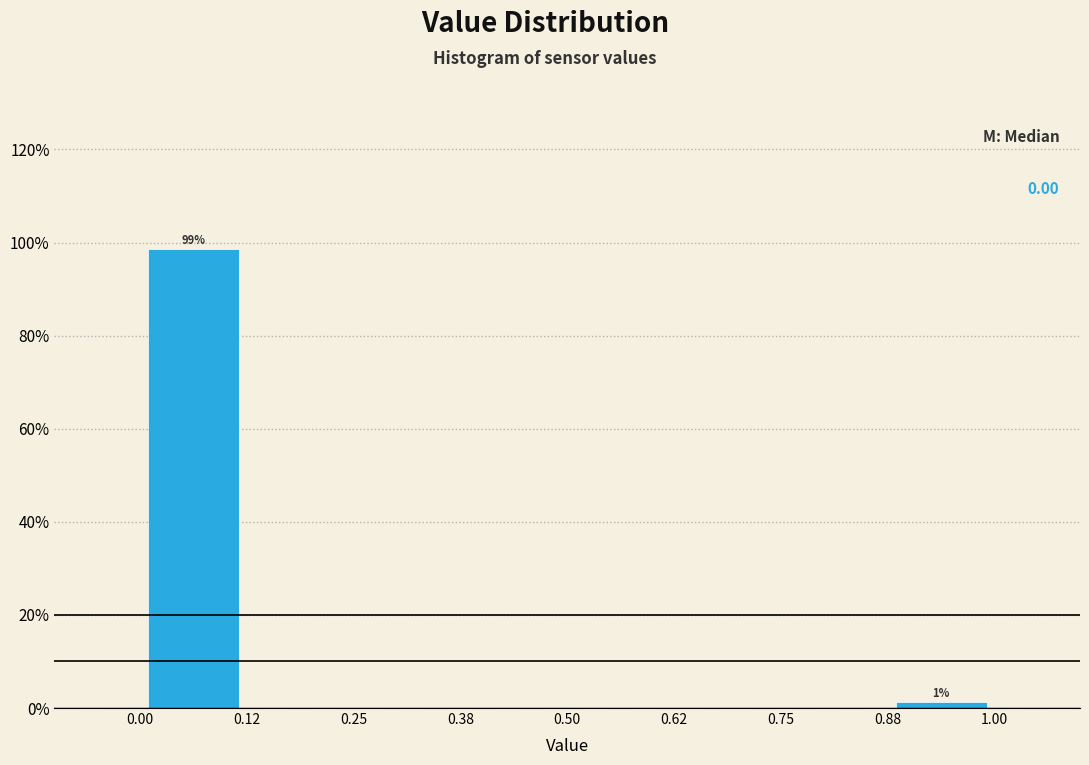

Over which range of the x-axis is the bar tallest?

0.00 to 0.12